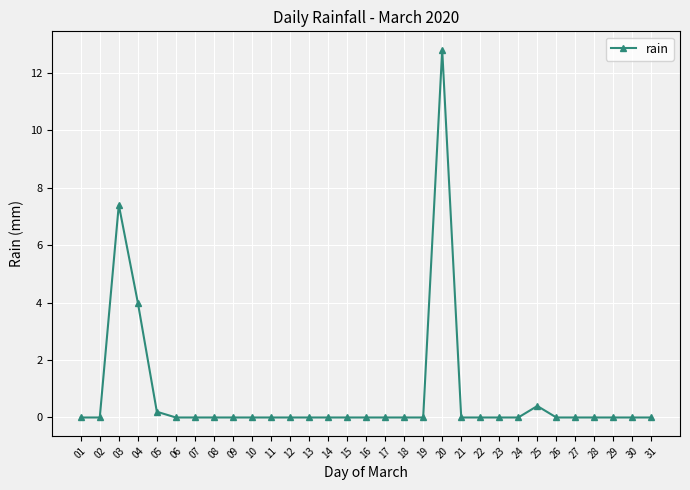

How many series are shown in this chart?

1